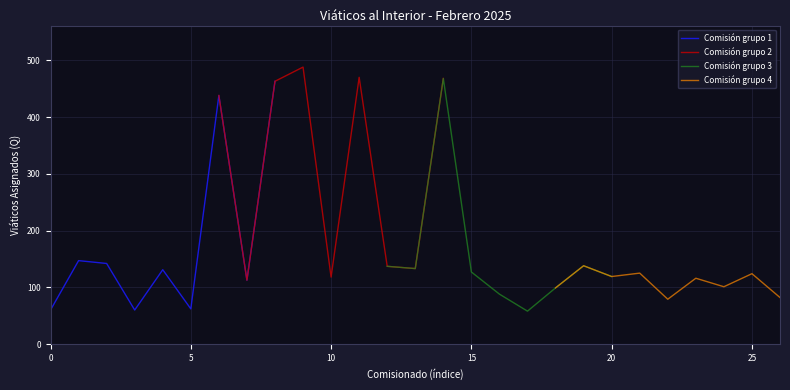

What is the minimum value for Comisión grupo 1?

60.0